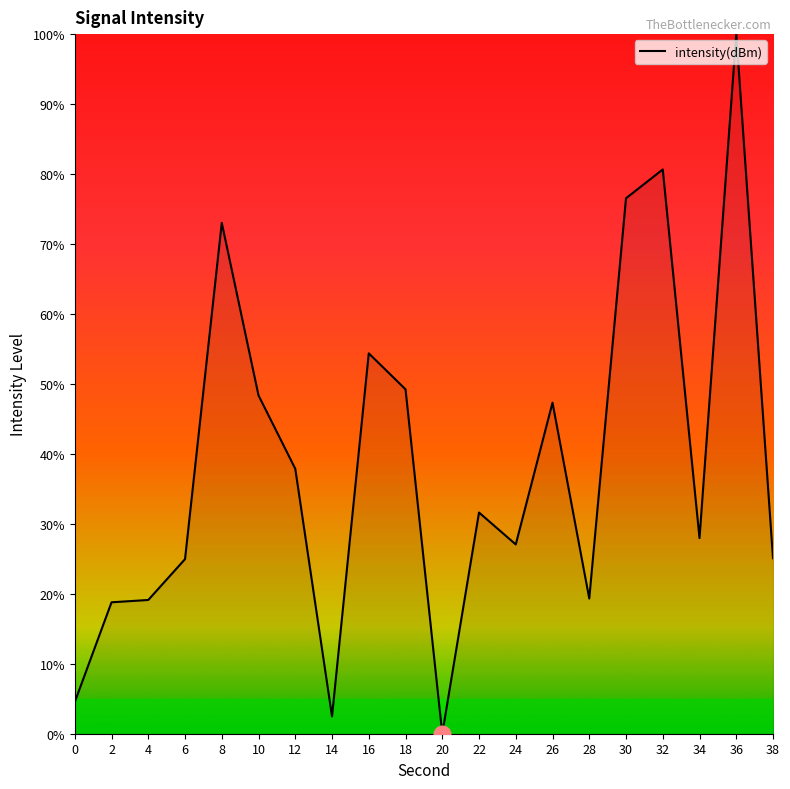

True or false: the data shows 65.3 at 36.

False